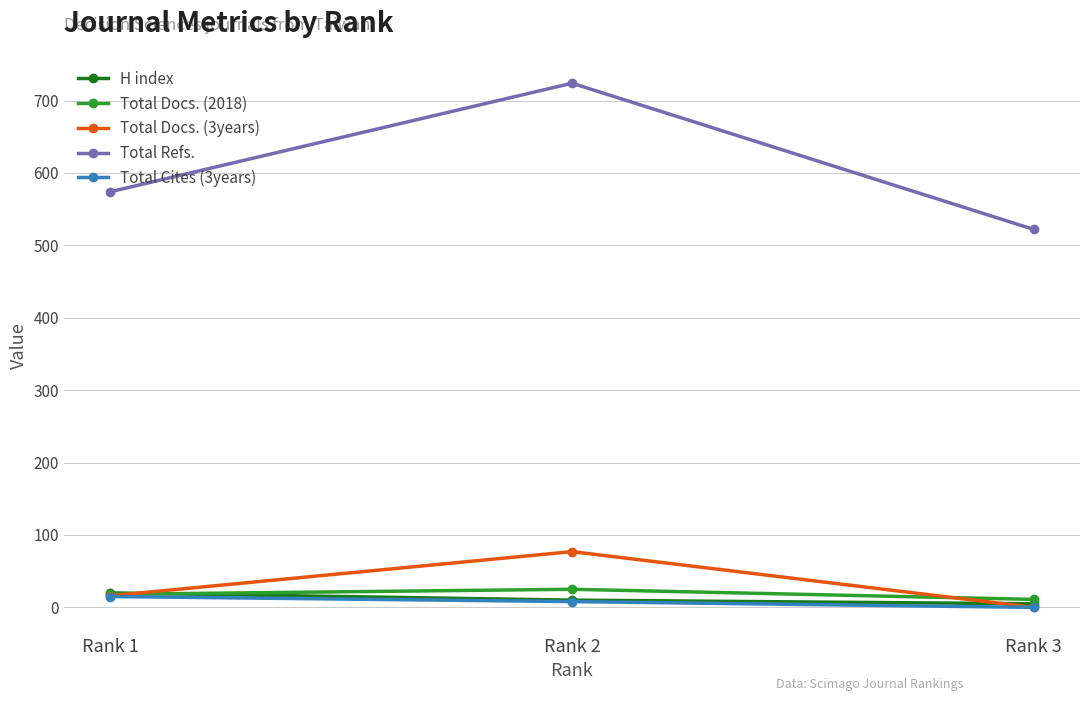

Reading left to right, list all the values displayed in this chart.

H index: 20	10	5
Total Docs. (2018): 18	25	11
Total Docs. (3years): 16	77	0
Total Refs.: 574	724	522
Total Cites (3years): 15	8	0